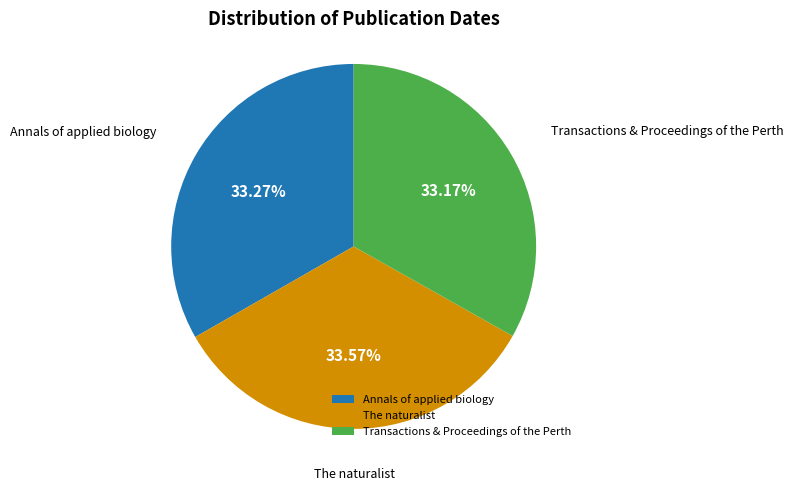

Count the number of slices in the pie.

3